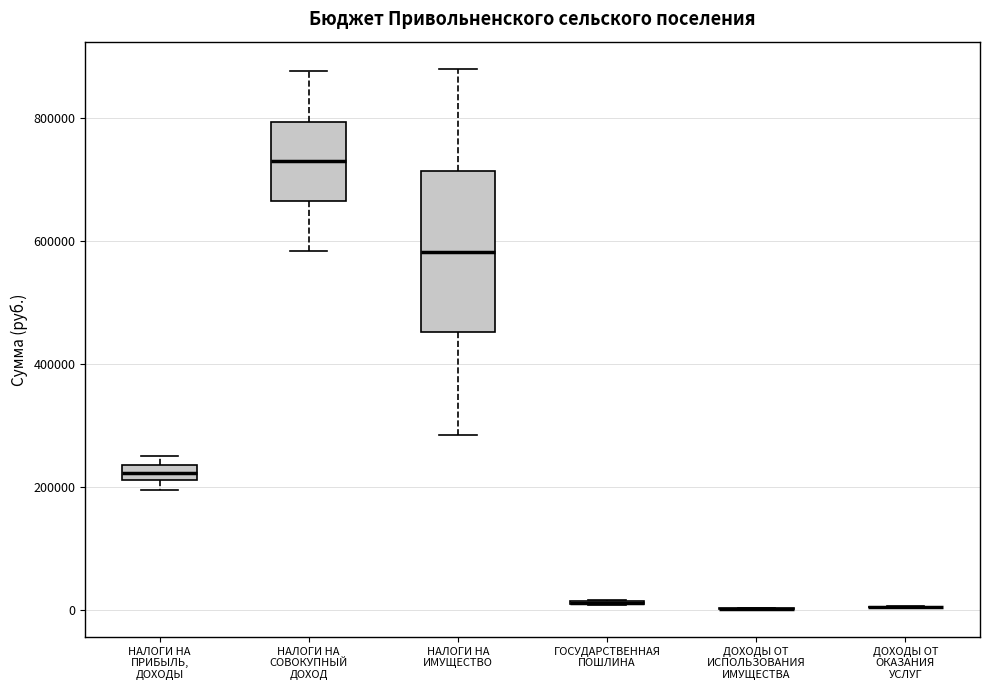

Comparing the boxes themselves (not the whiskers), which one is the tallest?

НАЛОГИ НА ИМУЩЕСТВО